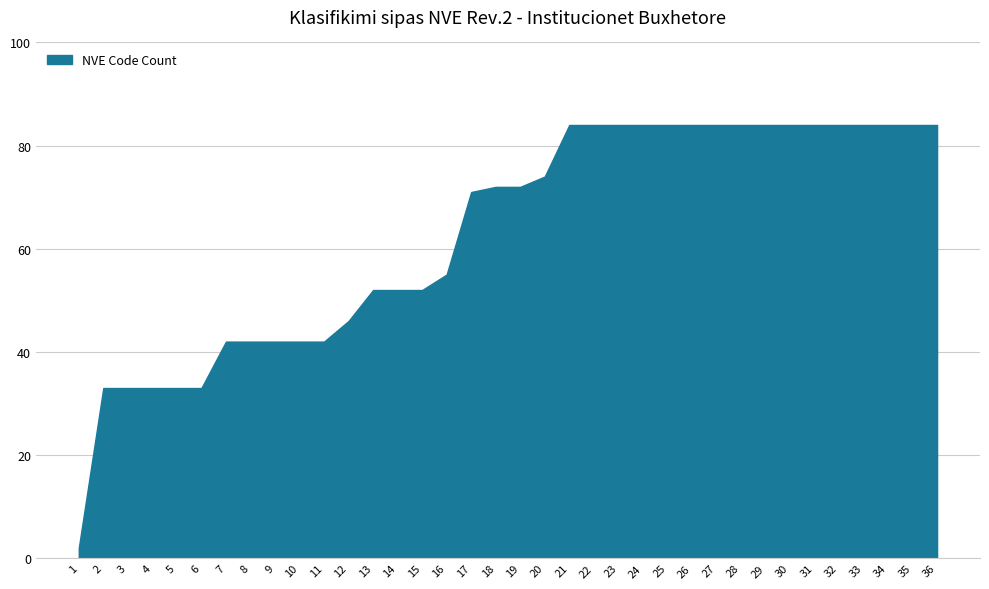

How many lines are shown in the chart?

1